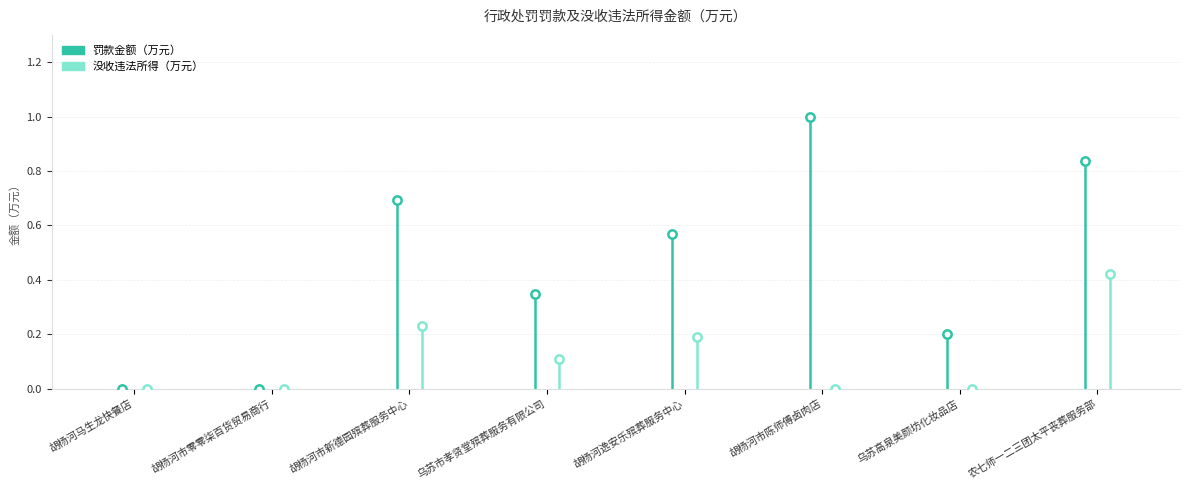

What are all the series names shown in the legend?

罚款金额（万元）, 没收违法所得（万元）